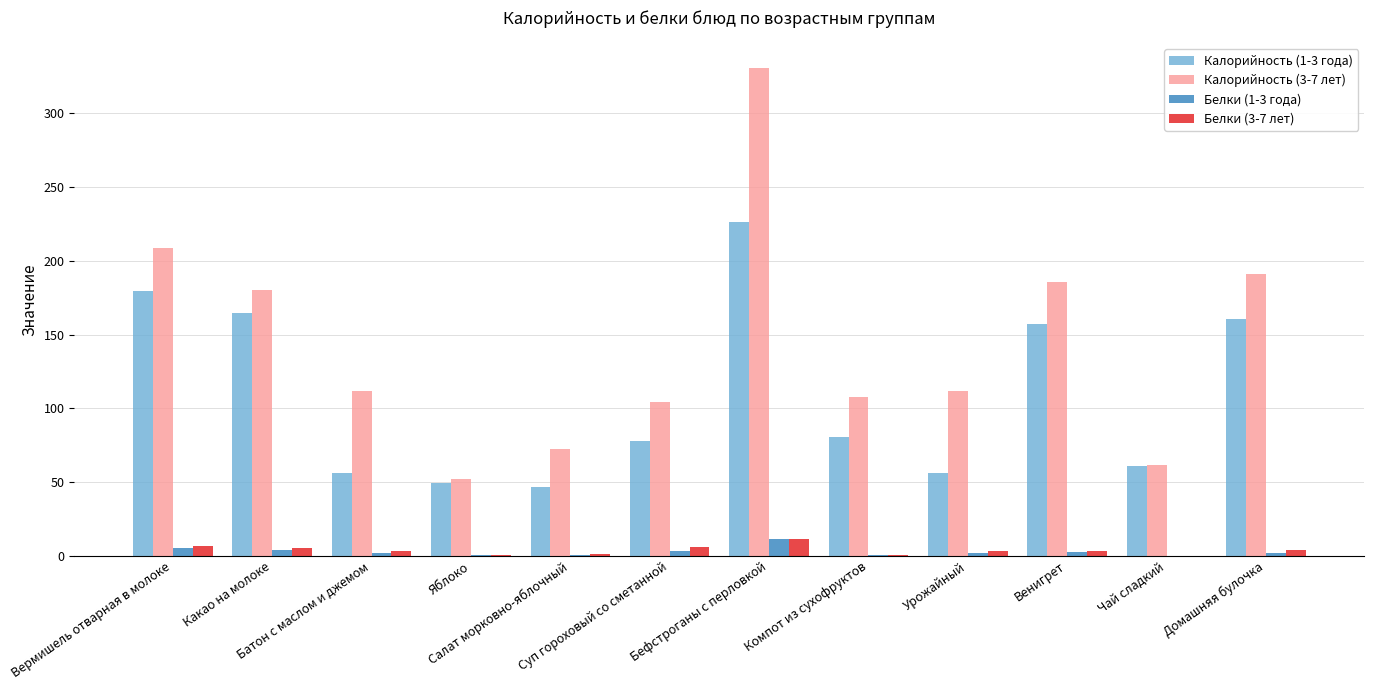

Count the number of categories in the chart.

12